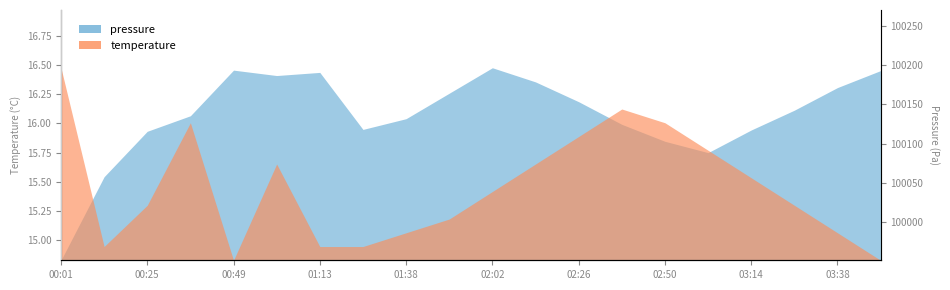

What is the spread (max minus min) of values at 02:14?

0.4